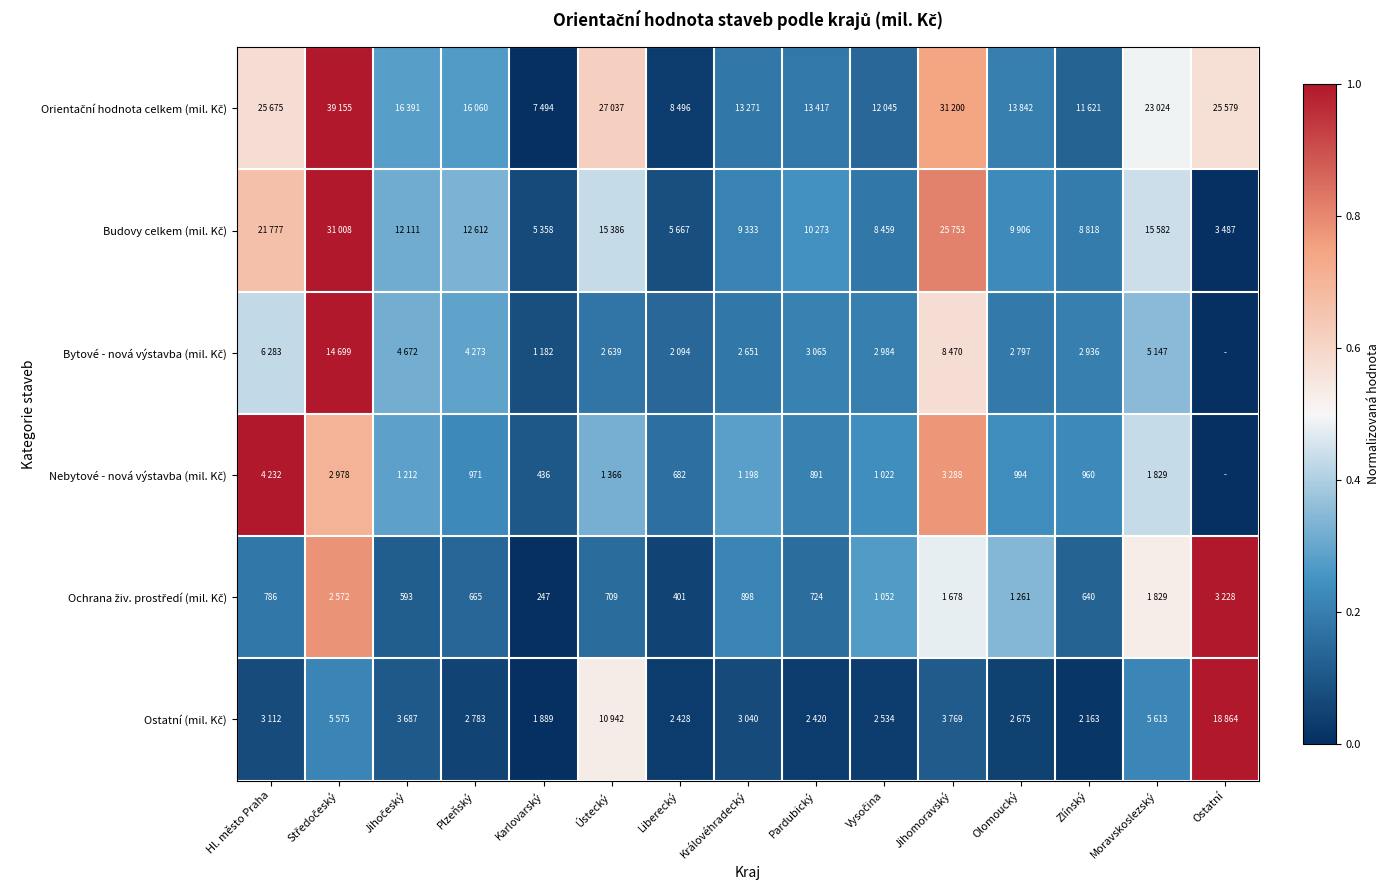

At which category is the sum across all series the highest?

Středočeský